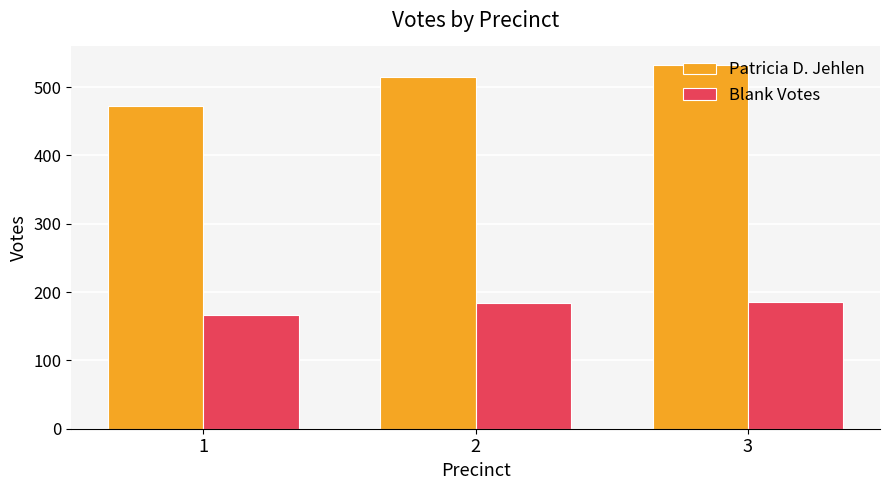

Read the Blank Votes value at 2, to the nearest 10.

180